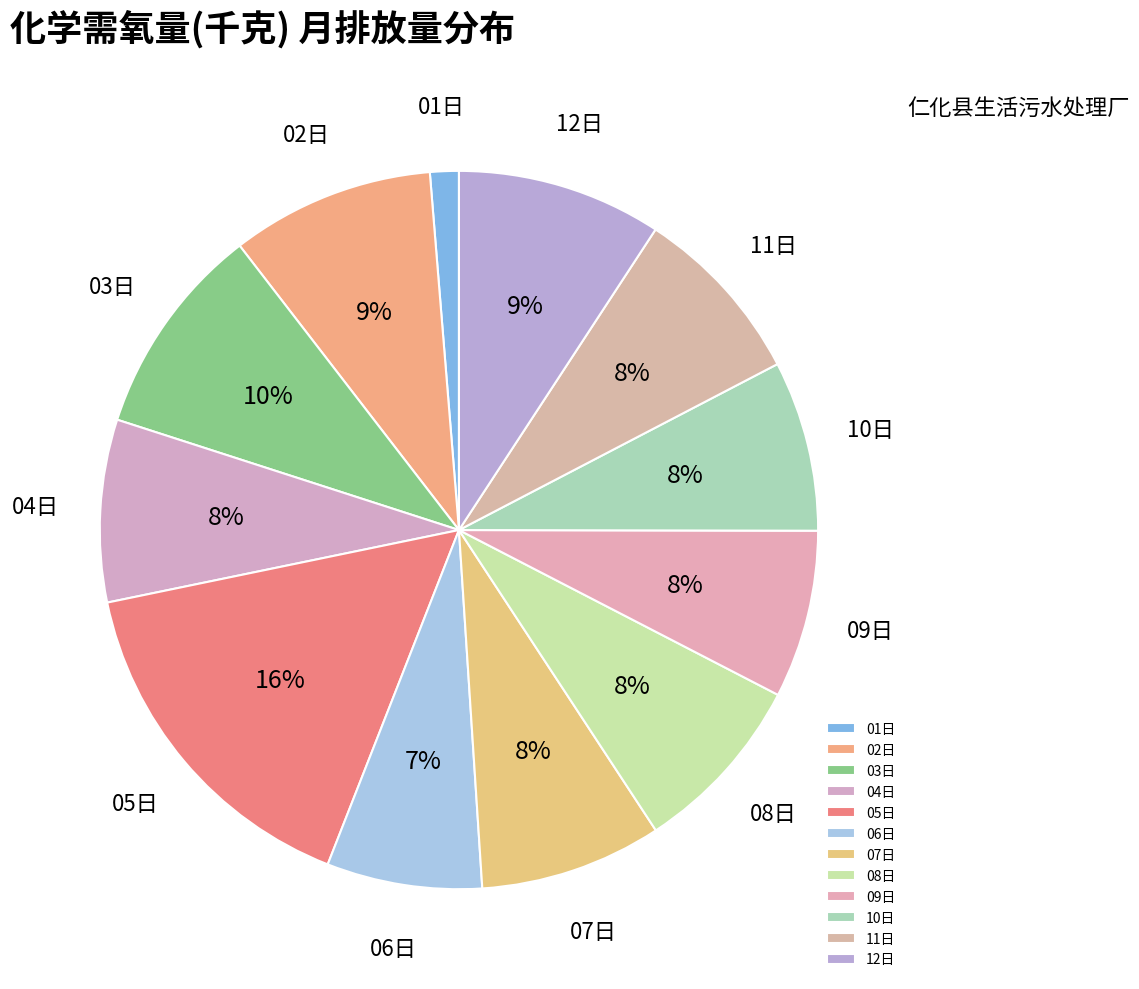

How many slices are in this pie chart?

12